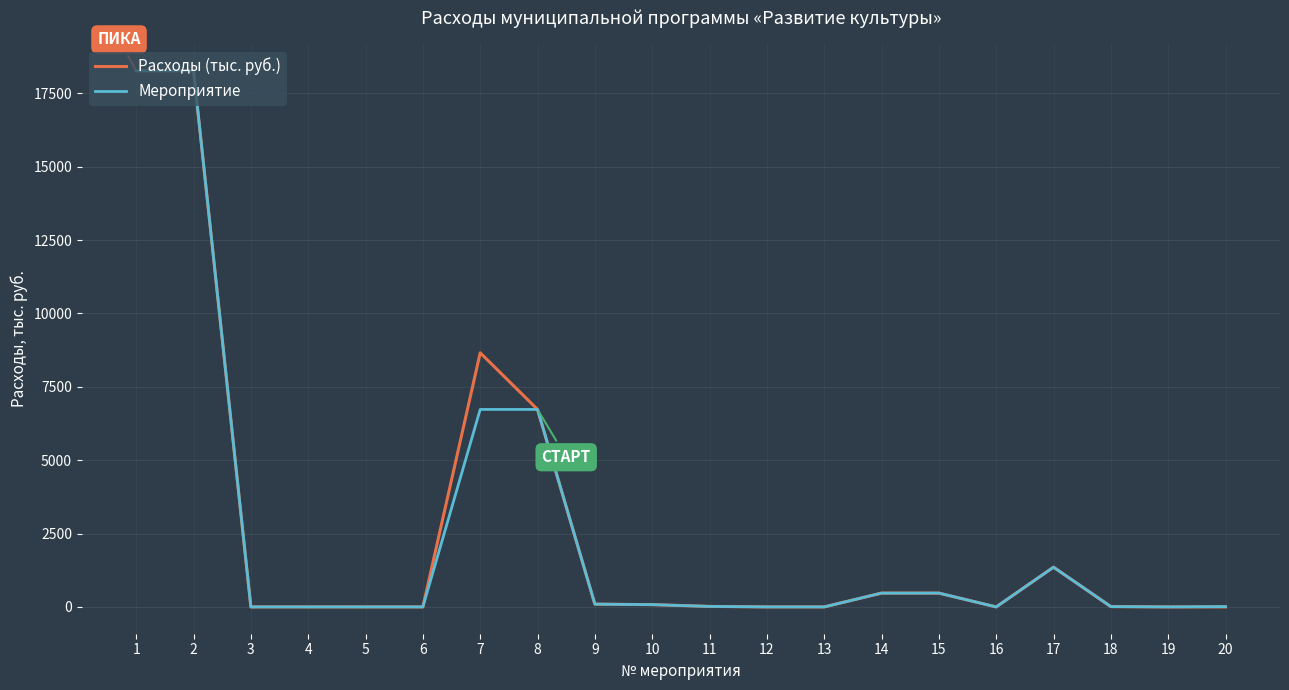

At how many categories does at least one series exceed 313?

7